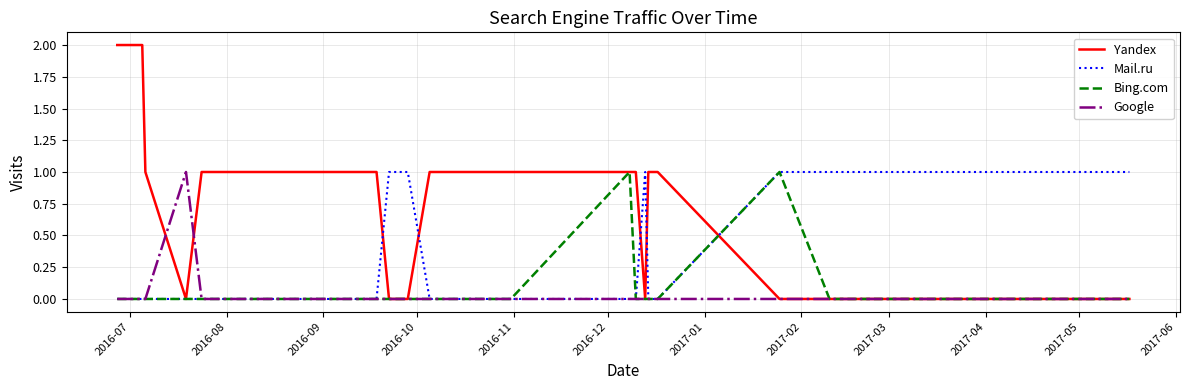

Which series has the largest range (max minus min)?

Yandex